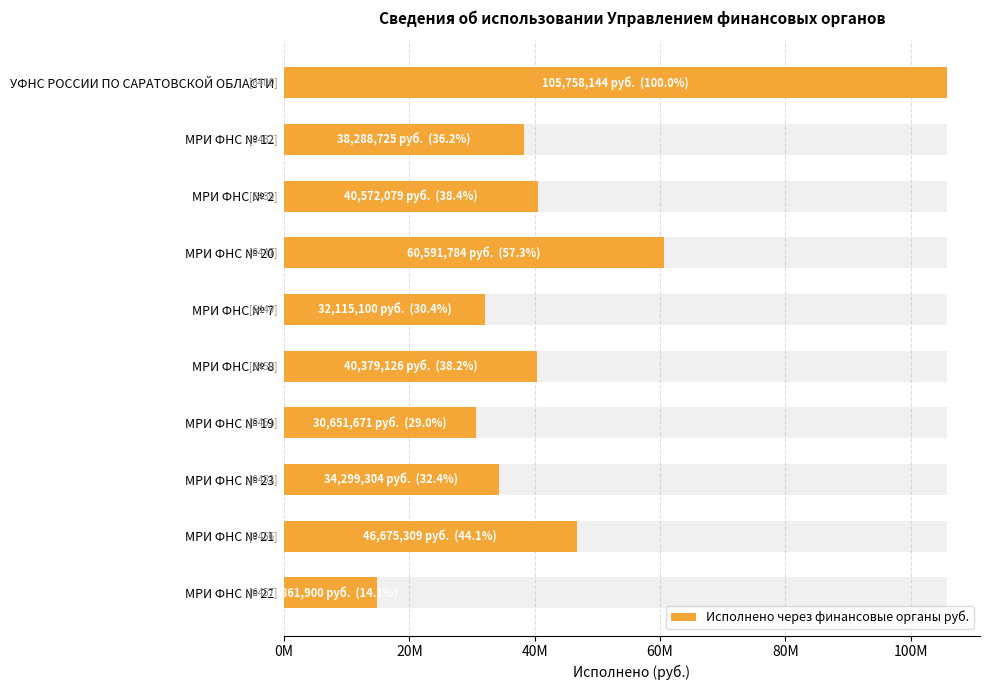

What is the difference between the maximum and second lowest values?

75106472.7